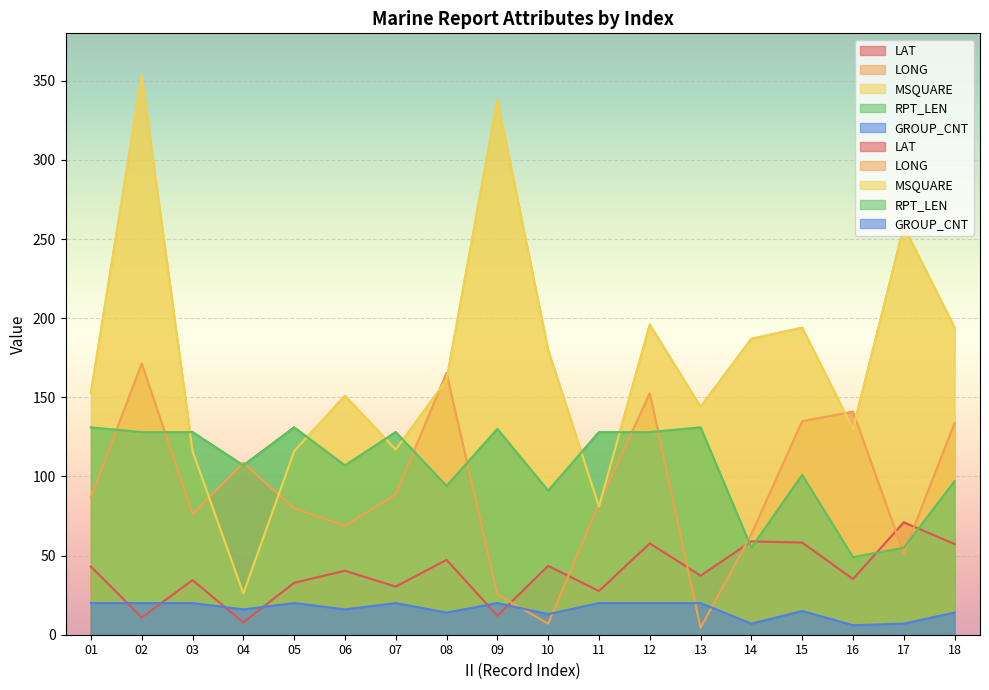

True or false: LONG has a value of 88.0 at 15.

False